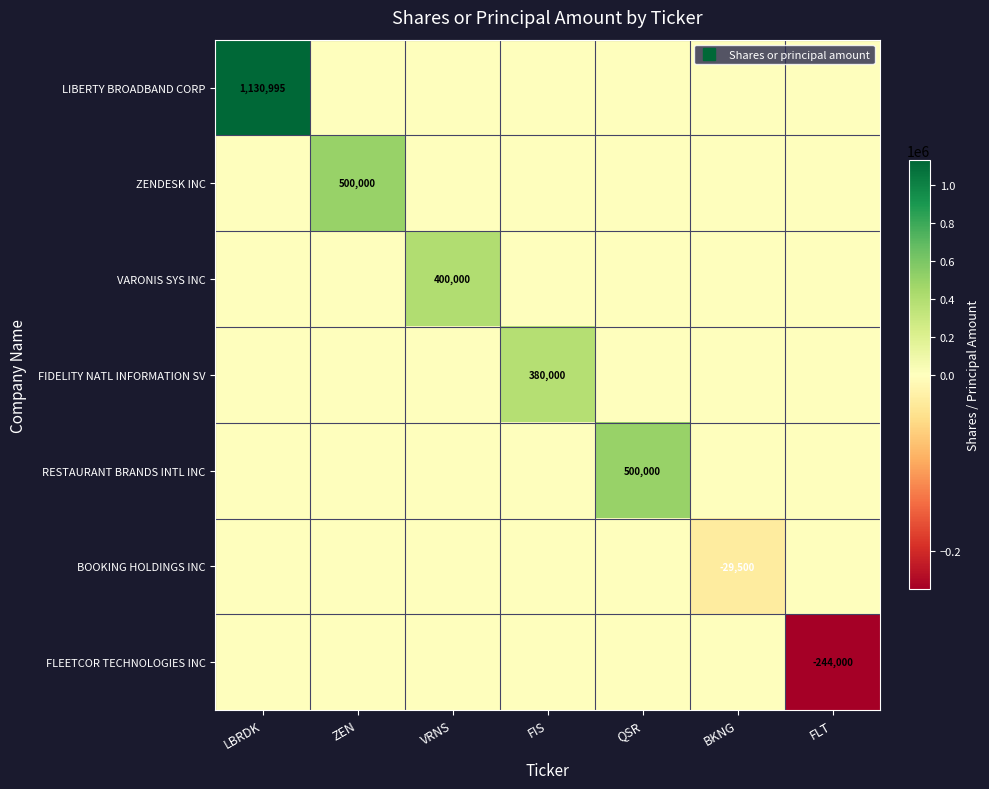

What is the greatest value displayed?

1130995